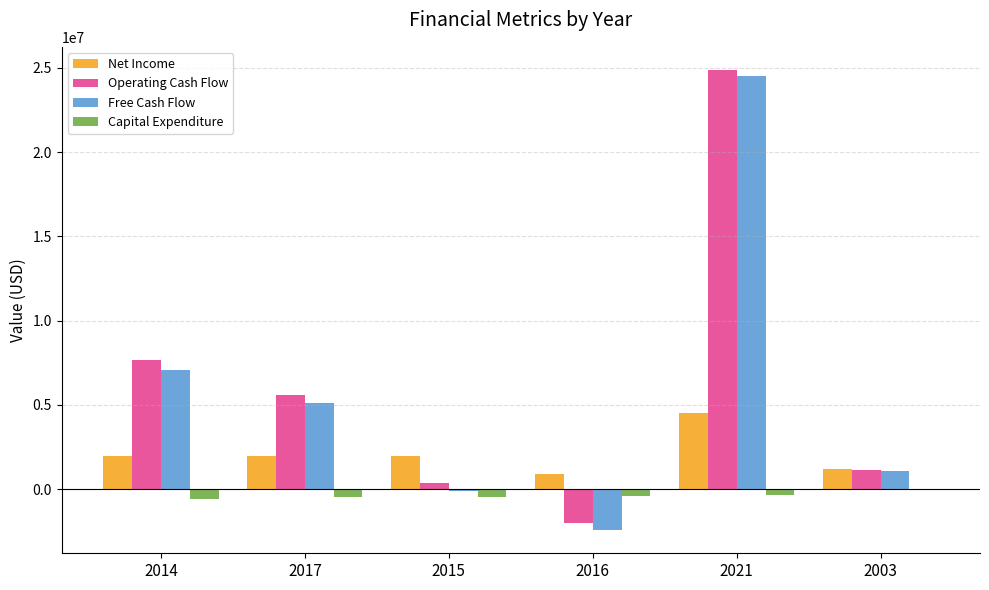

What are all the series names shown in the legend?

Net Income, Operating Cash Flow, Free Cash Flow, Capital Expenditure